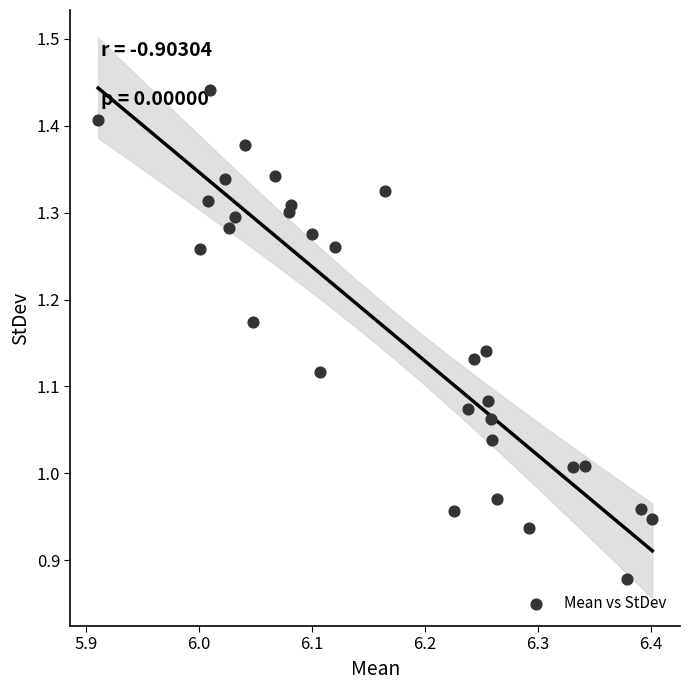

What is the range of X values (max minus min)?

0.5